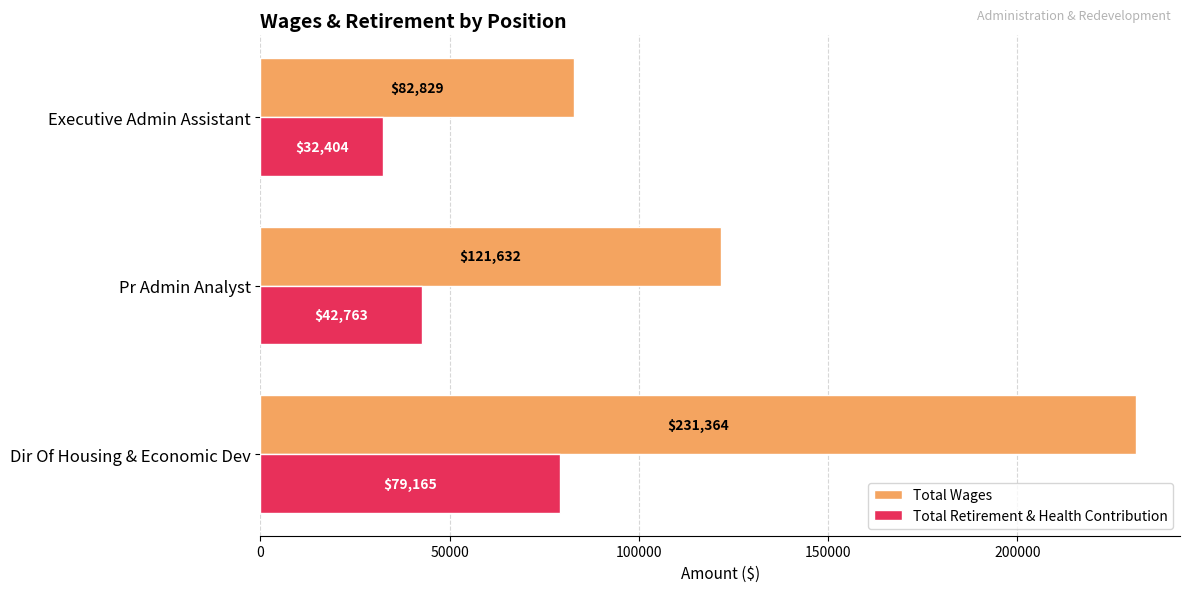

How many values in the Total Retirement & Health Contribution series are below 42763?

1